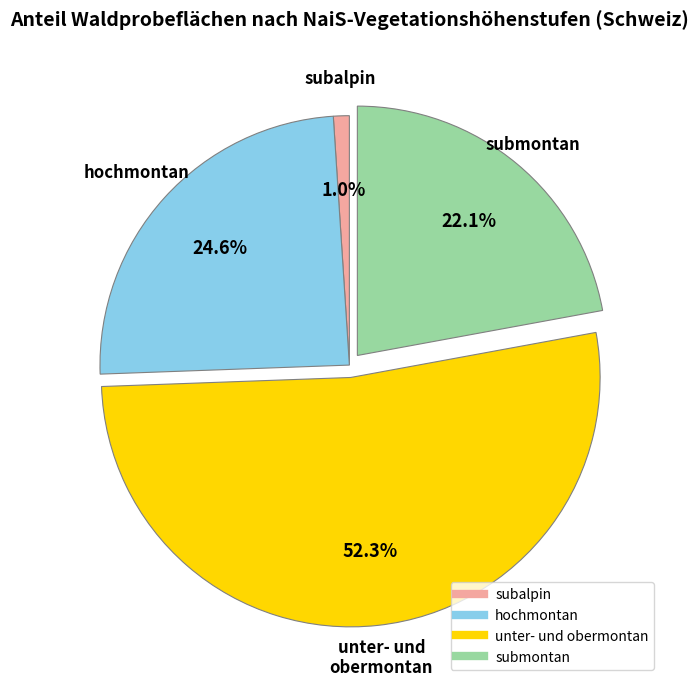

Is it true that submontan is 22% of the pie?

True